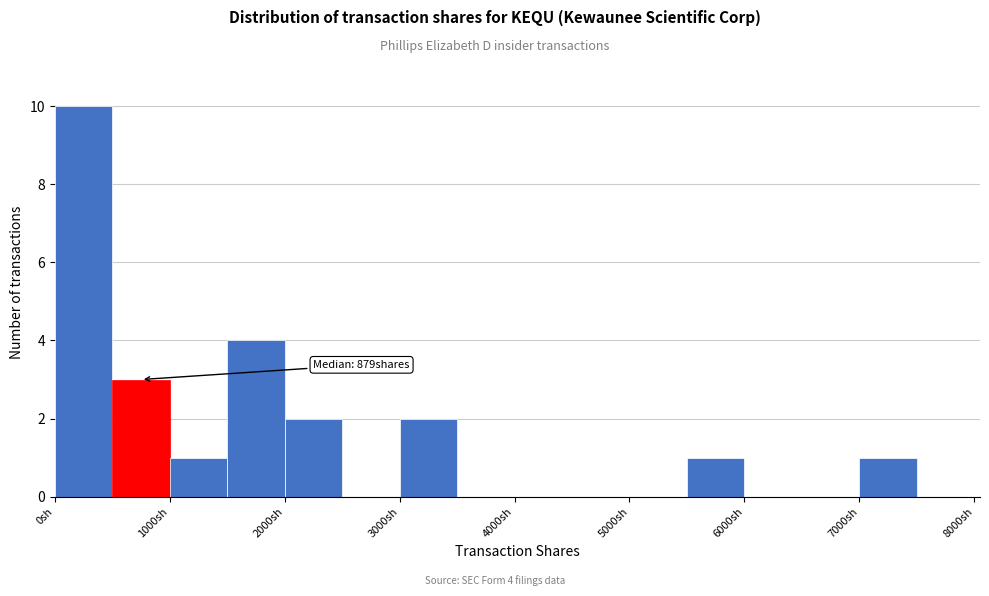

Over which range of the x-axis is the bar tallest?

0 to 500